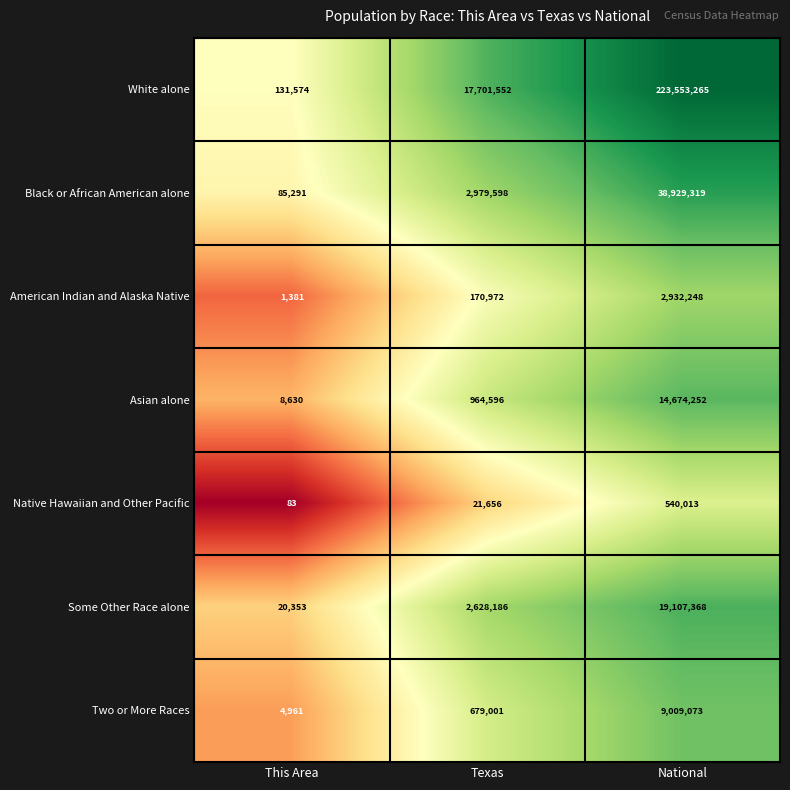

At Texas, list the series in order from smallest to largest.

Native Hawaiian and Other Pacific, American Indian and Alaska Native, Two or More Races, Asian alone, Some Other Race alone, Black or African American alone, White alone